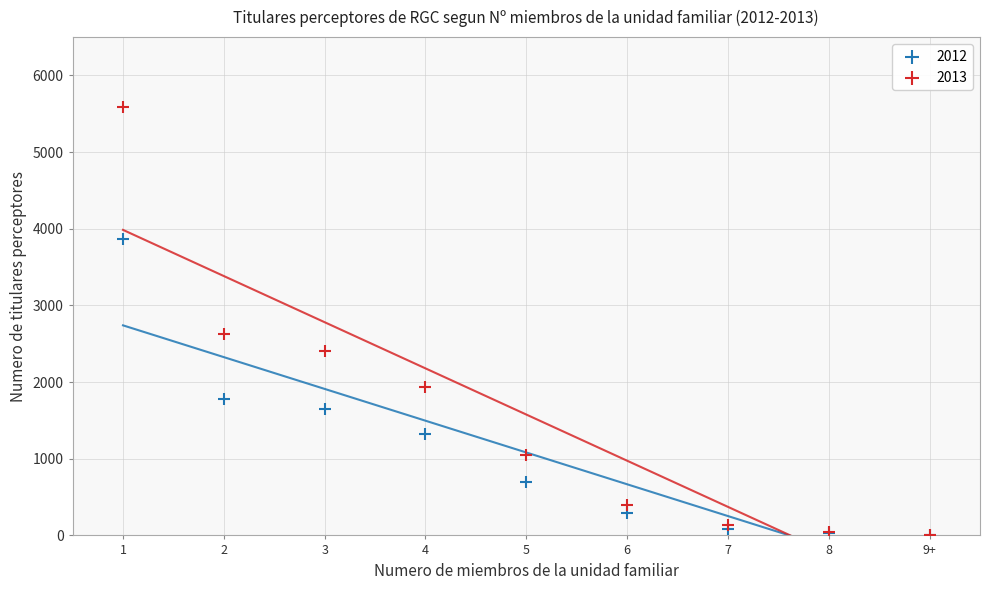

Across all series, what Y value is closest to 2798?

2622